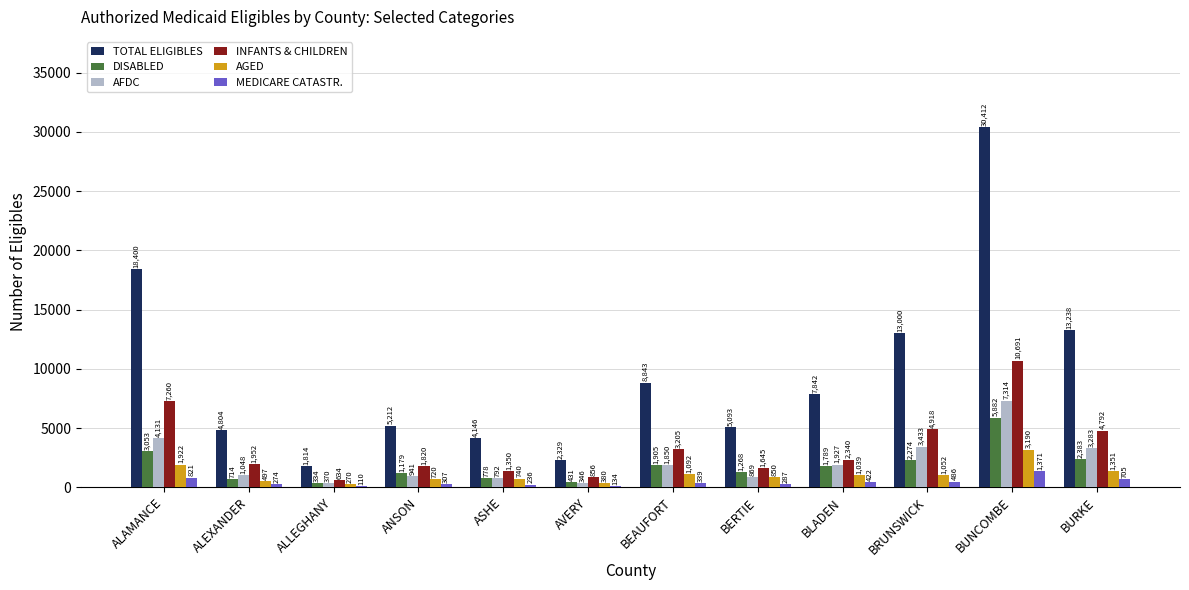

Where is AFDC nearest to the value 3830?

ALAMANCE